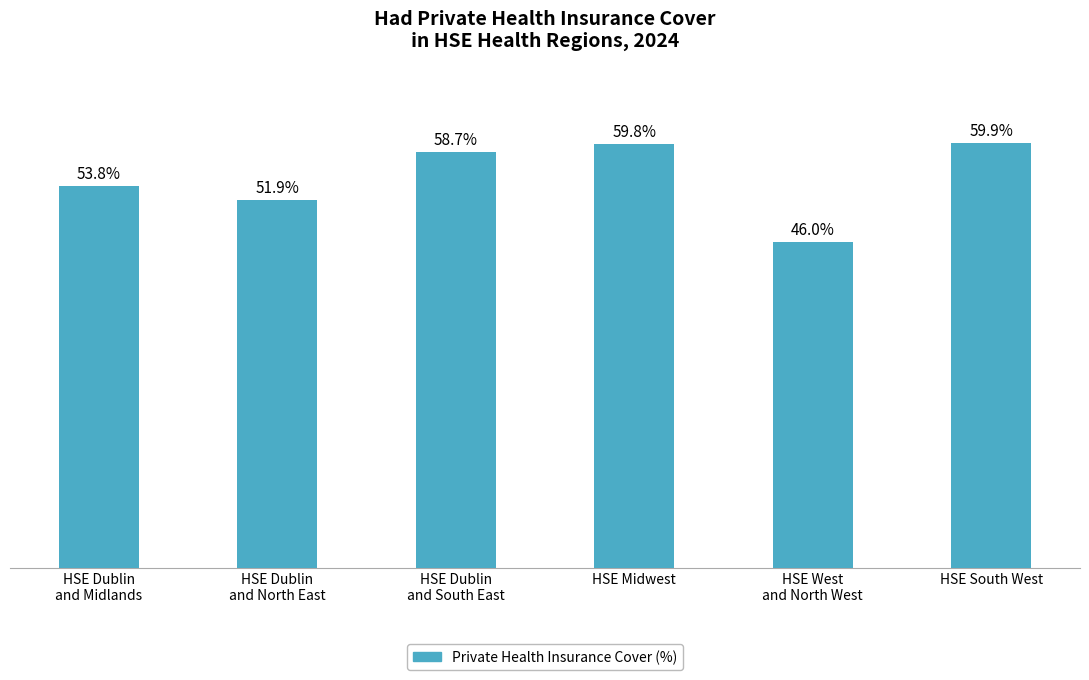

Which label corresponds to the largest value in the chart?

HSE South West